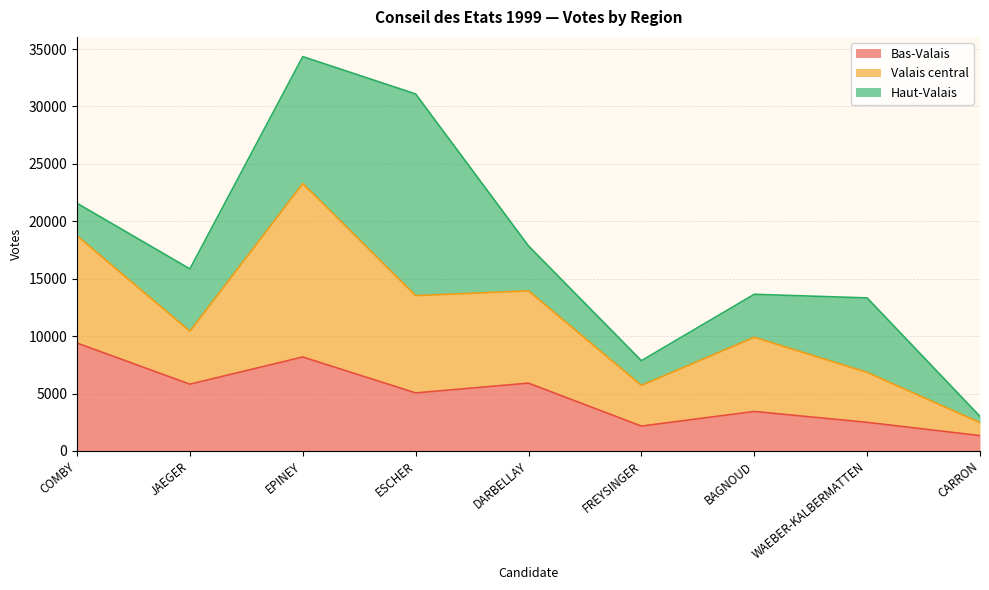

At how many categories does at least one series exceed 8252?

3